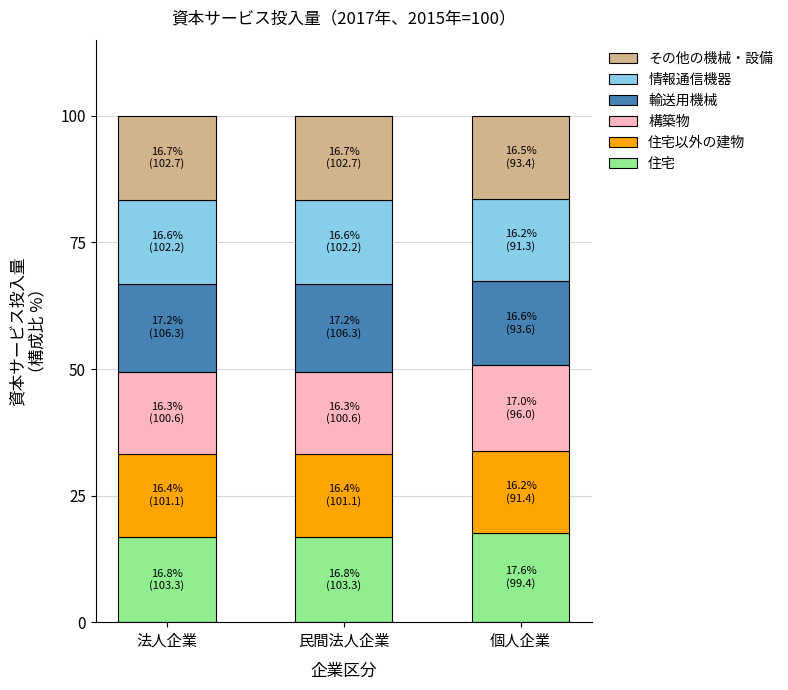

The value of 住宅 at 法人企業 is 16.8. True or false?

True